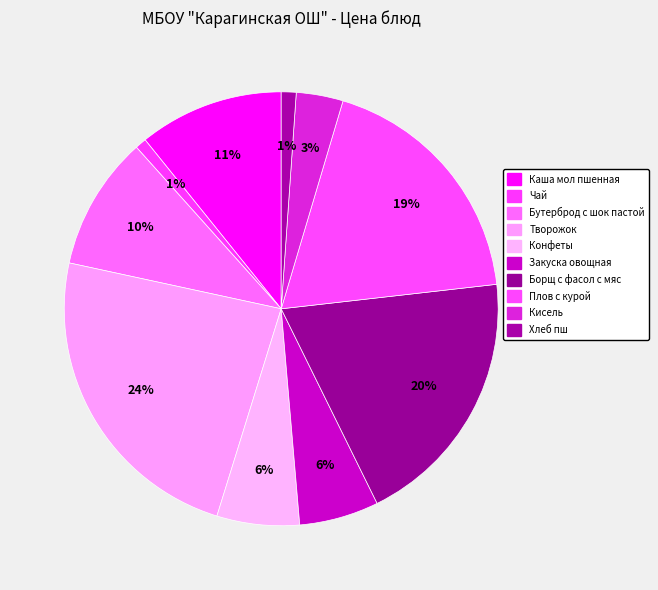

How many segments does this pie chart have?

10